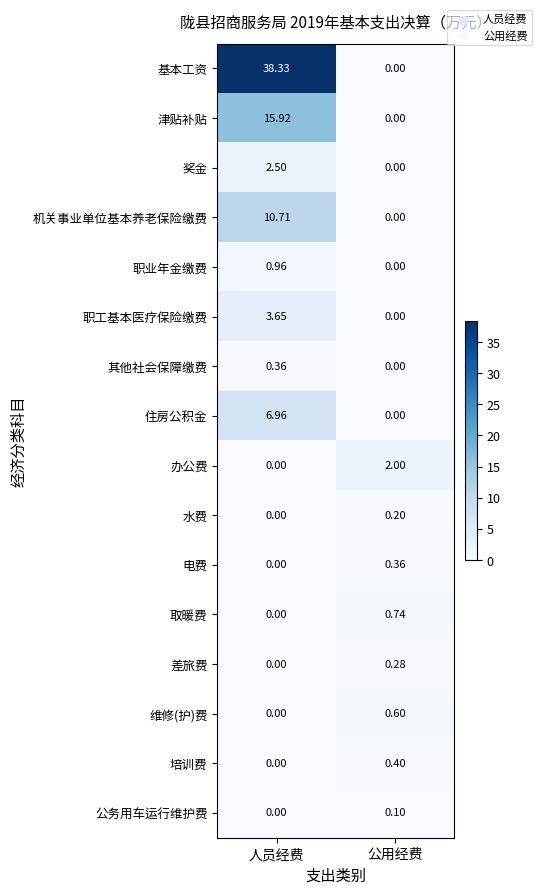

Between 人员经费 and 公用经费, which series saw the biggest shift?

基本工资